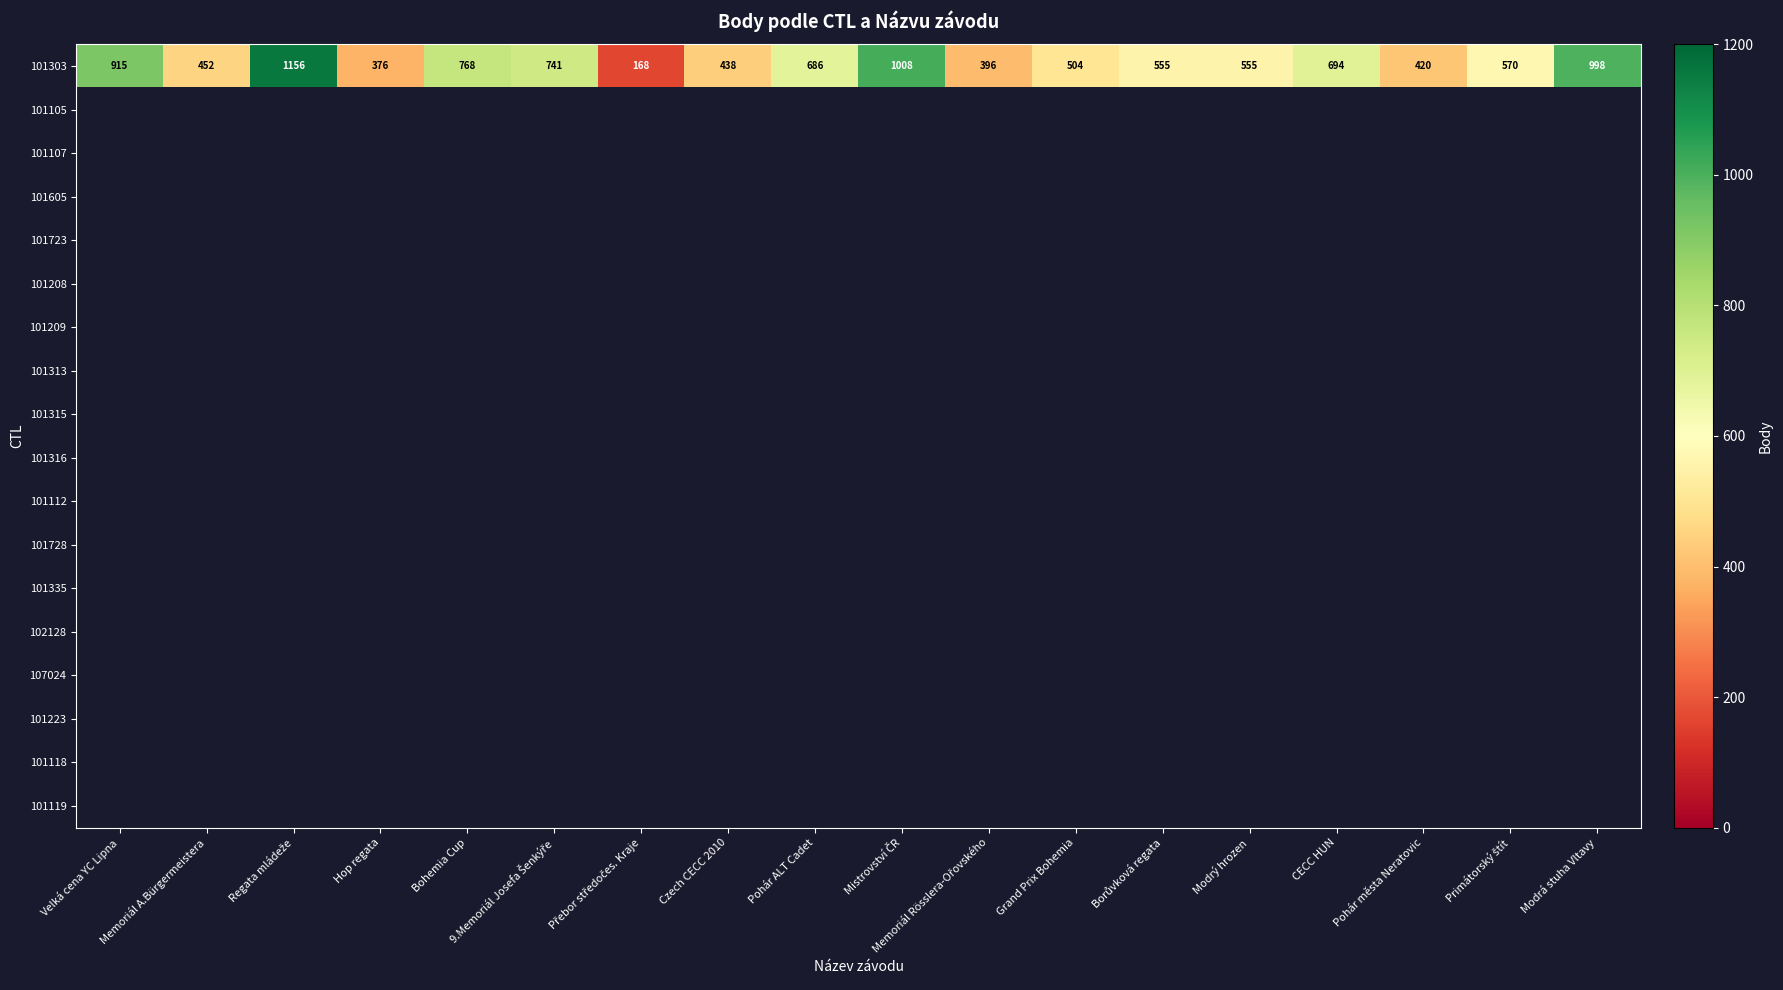

What is the average value of the 101303 series?

633